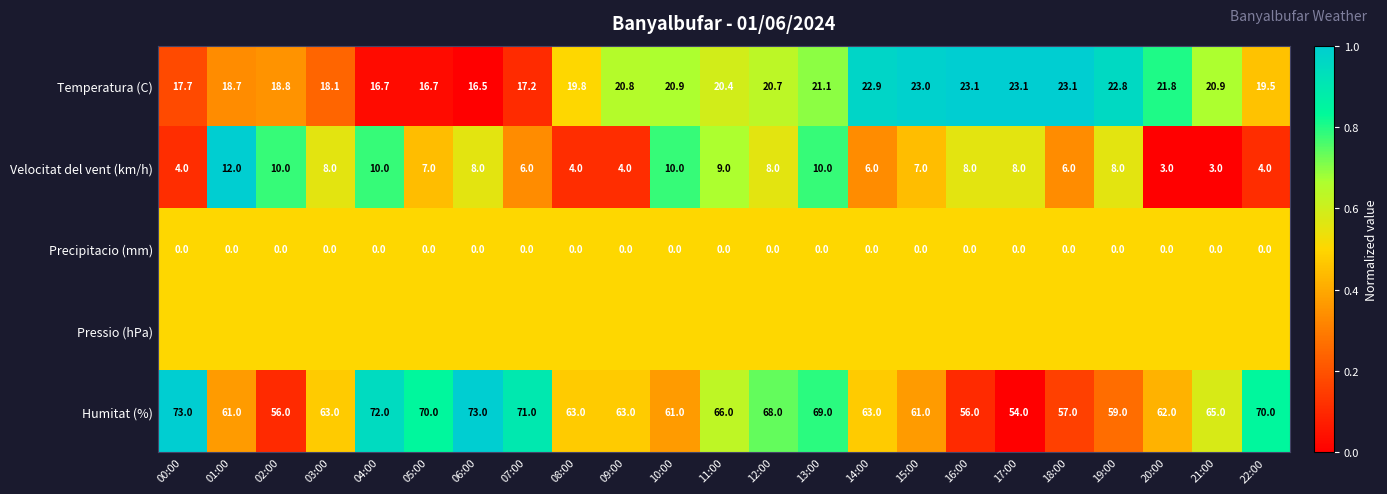

What is the average value of the Humitat (%) series?

64.2